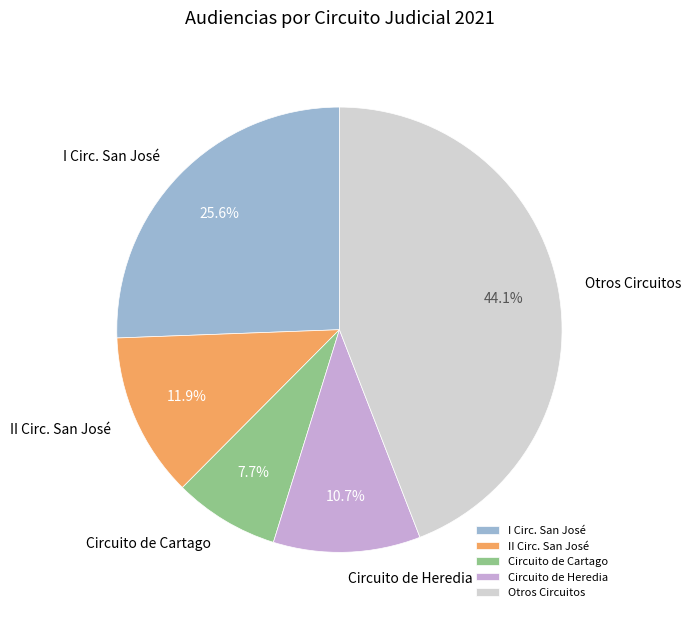

Is there a majority slice in this chart?

No